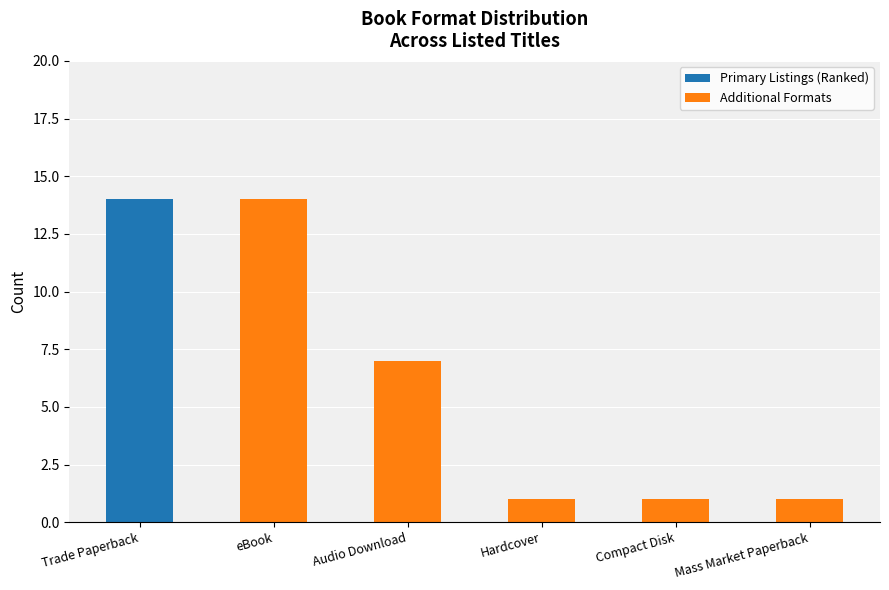

What is the total value across all series at Audio Download?

7